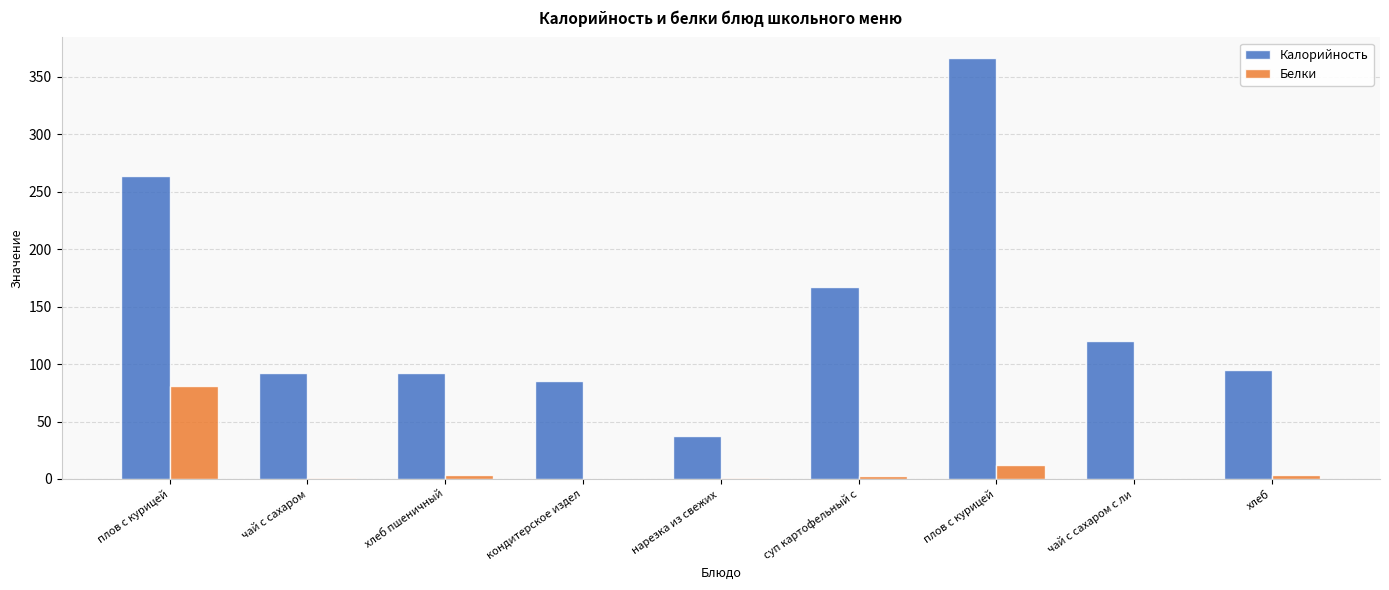

What are all the series names shown in the legend?

Калорийность, Белки